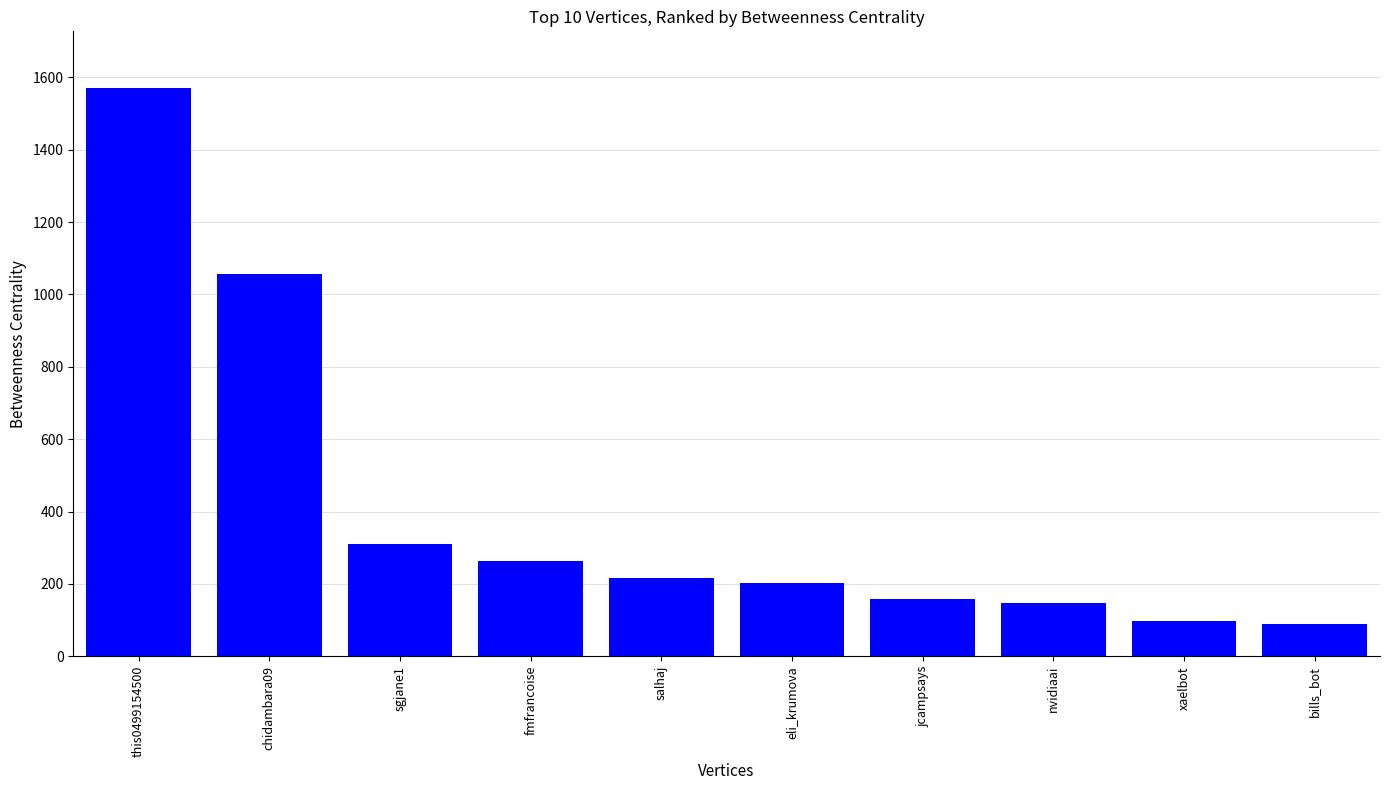

Which has a higher value, eli_krumova or sgjane1?

sgjane1